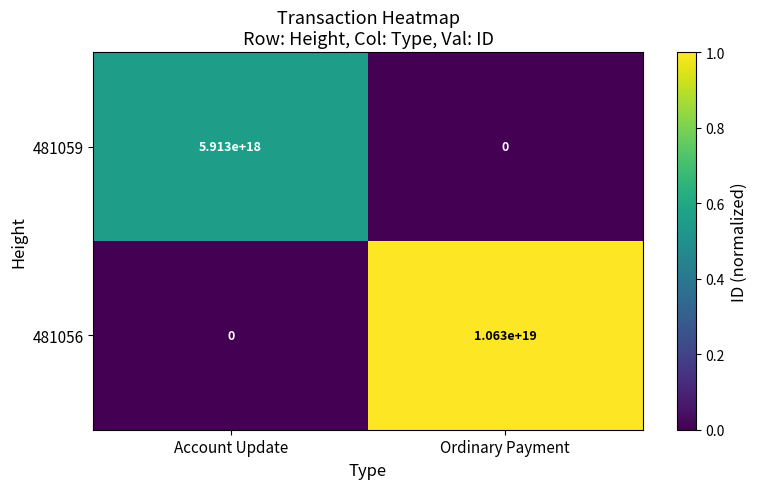

Which label corresponds to the largest value in the chart?

Ordinary Payment